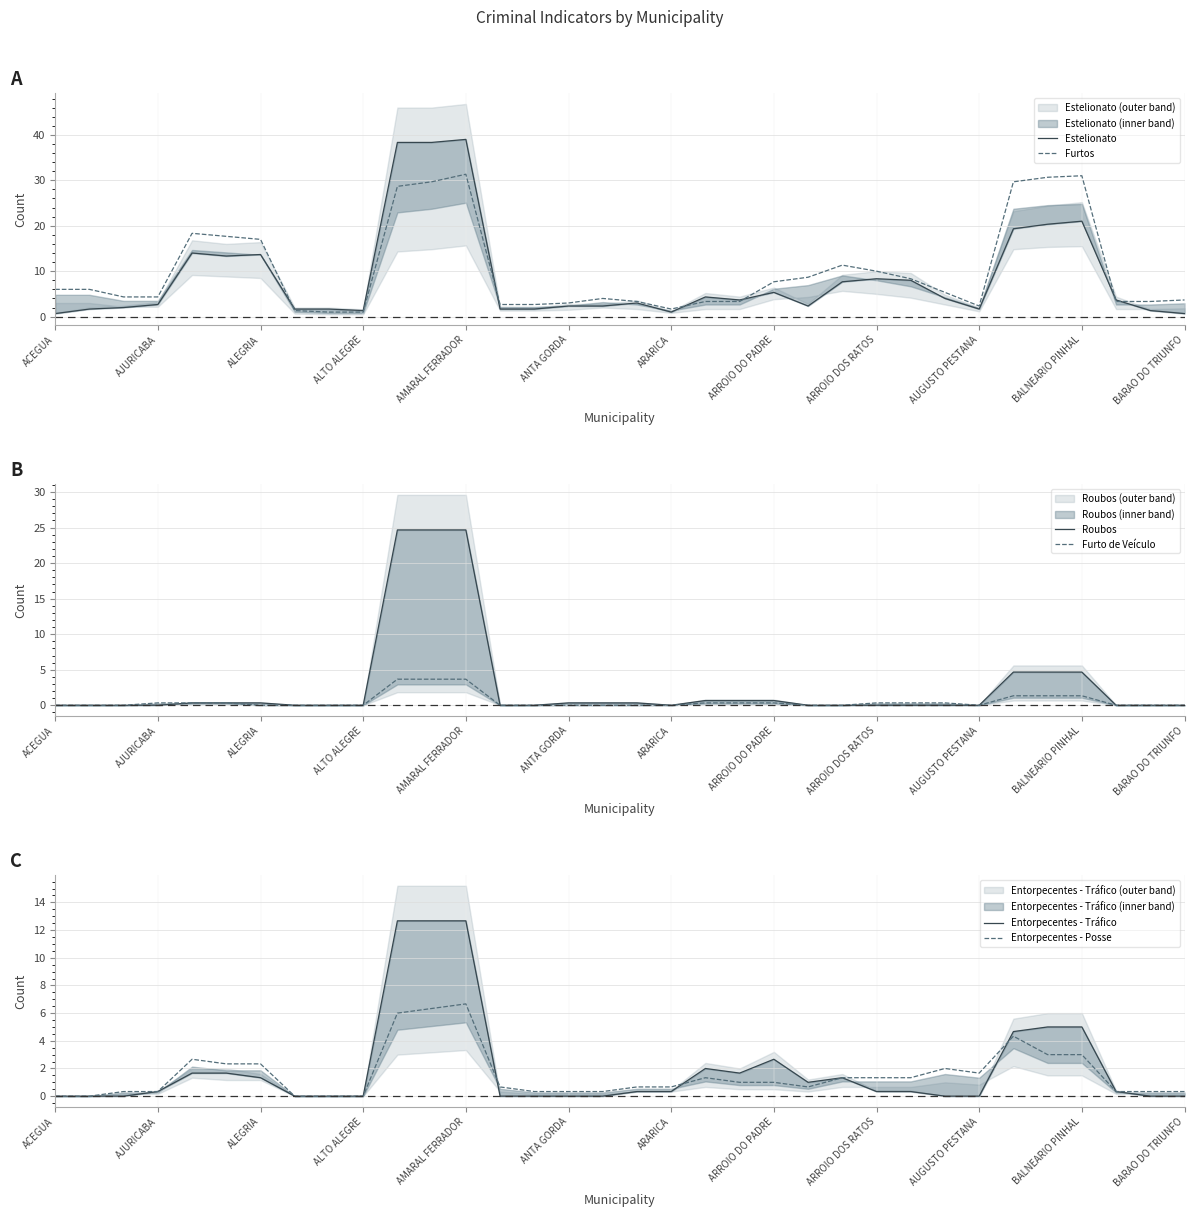

Does the chart have visible grid lines?

Yes